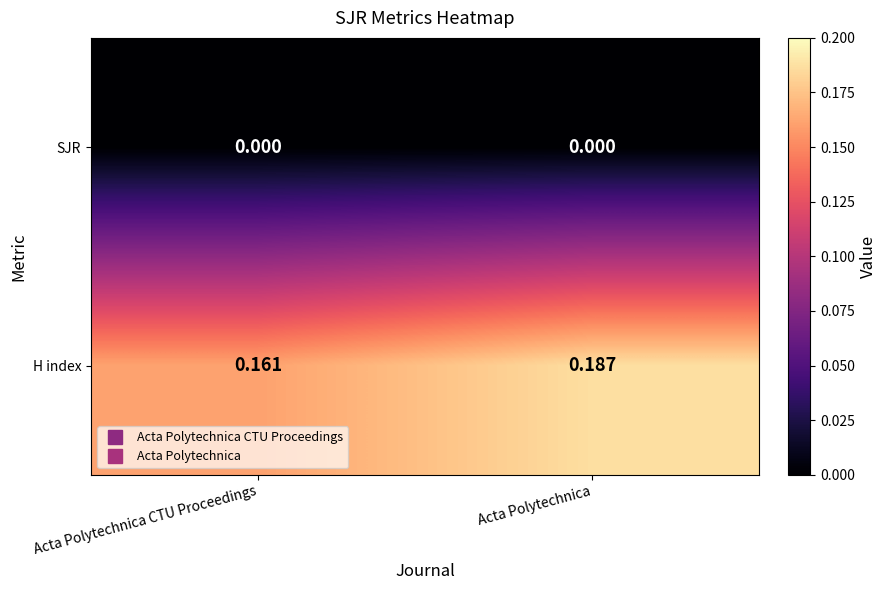

Between Acta Polytechnica CTU Proceedings and Acta Polytechnica, which series saw the biggest shift?

H index